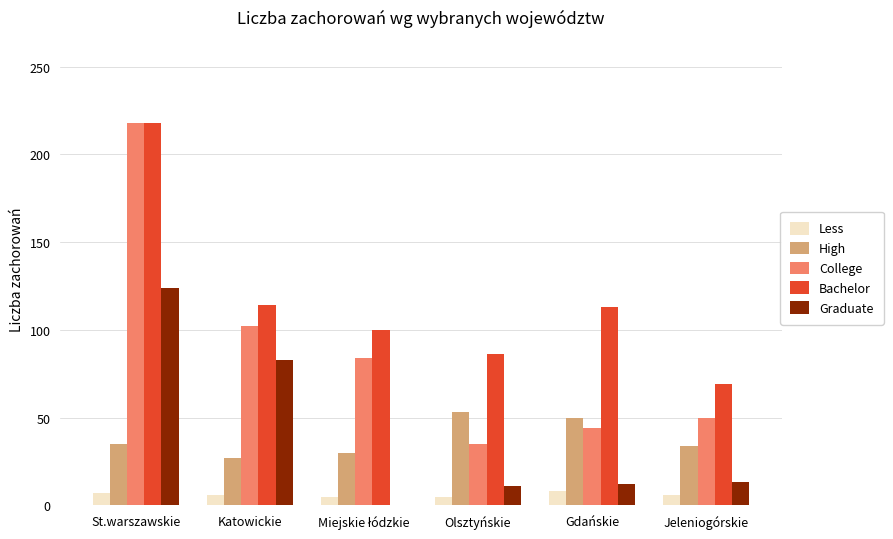

At which category is the sum across all series the highest?

St.warszawskie